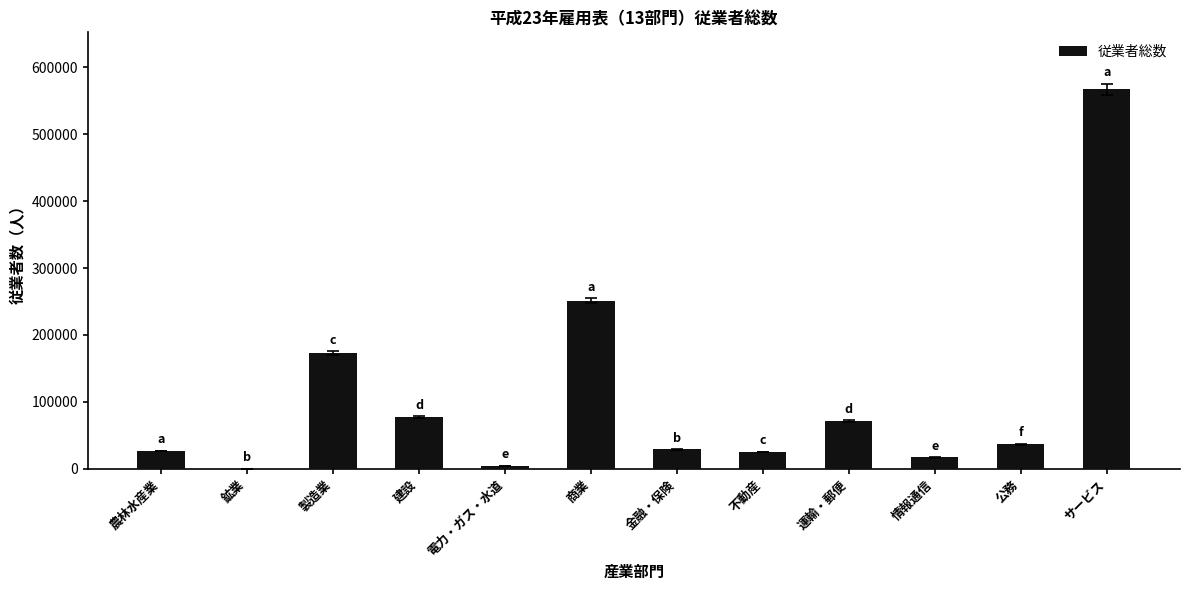

At which label is the value closest to 283706?

商業